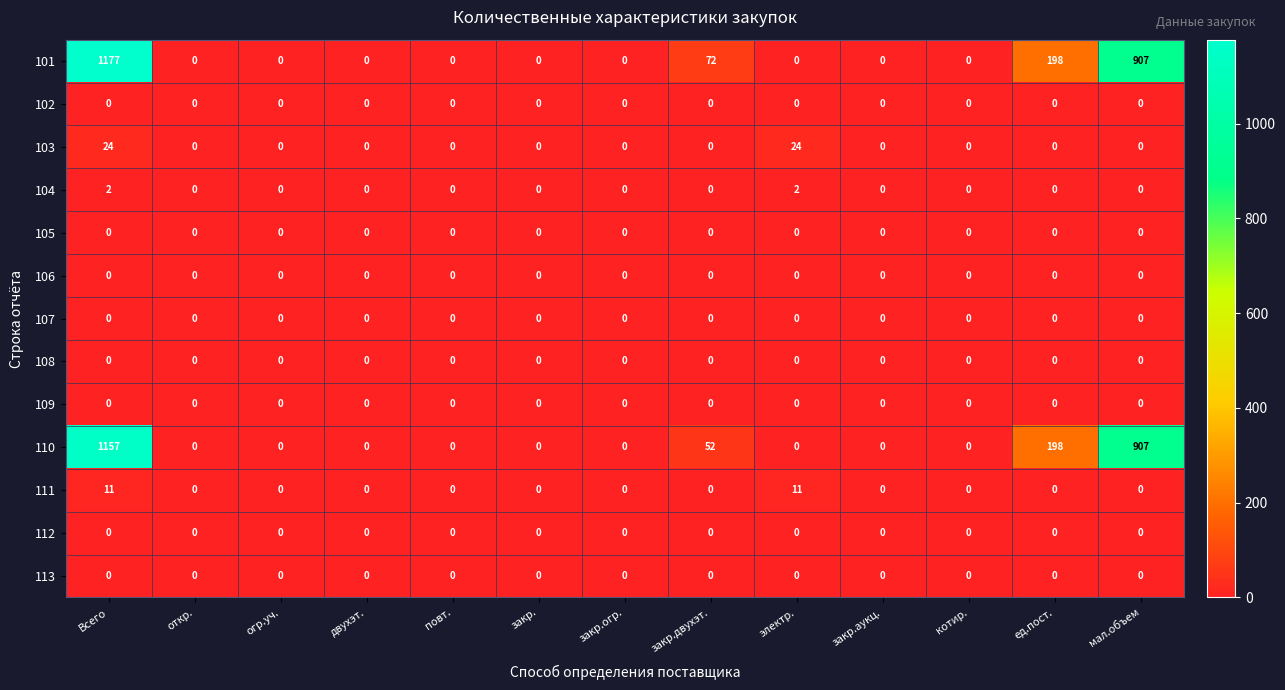

Is it true that 103 equals 0 at ед.пост.?

True